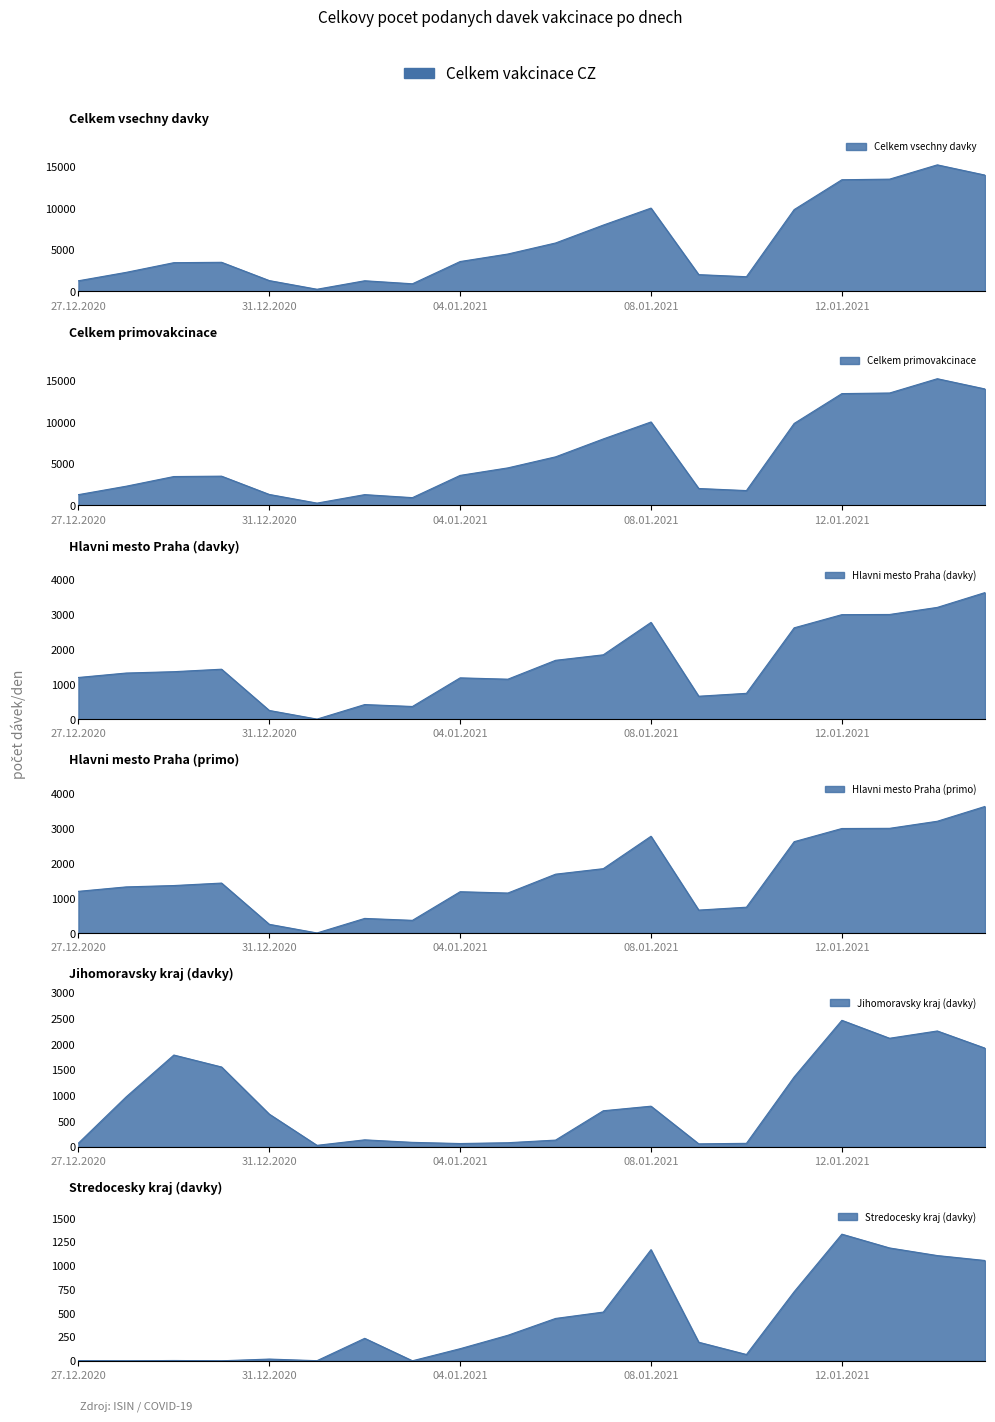

Rank the categories by Celkem vsechny davky value from highest to lowest.

14.01.2021, 15.01.2021, 13.01.2021, 12.01.2021, 08.01.2021, 11.01.2021, 07.01.2021, 06.01.2021, 05.01.2021, 04.01.2021, 30.12.2020, 29.12.2020, 28.12.2020, 09.01.2021, 10.01.2021, 31.12.2020, 02.01.2021, 27.12.2020, 03.01.2021, 01.01.2021